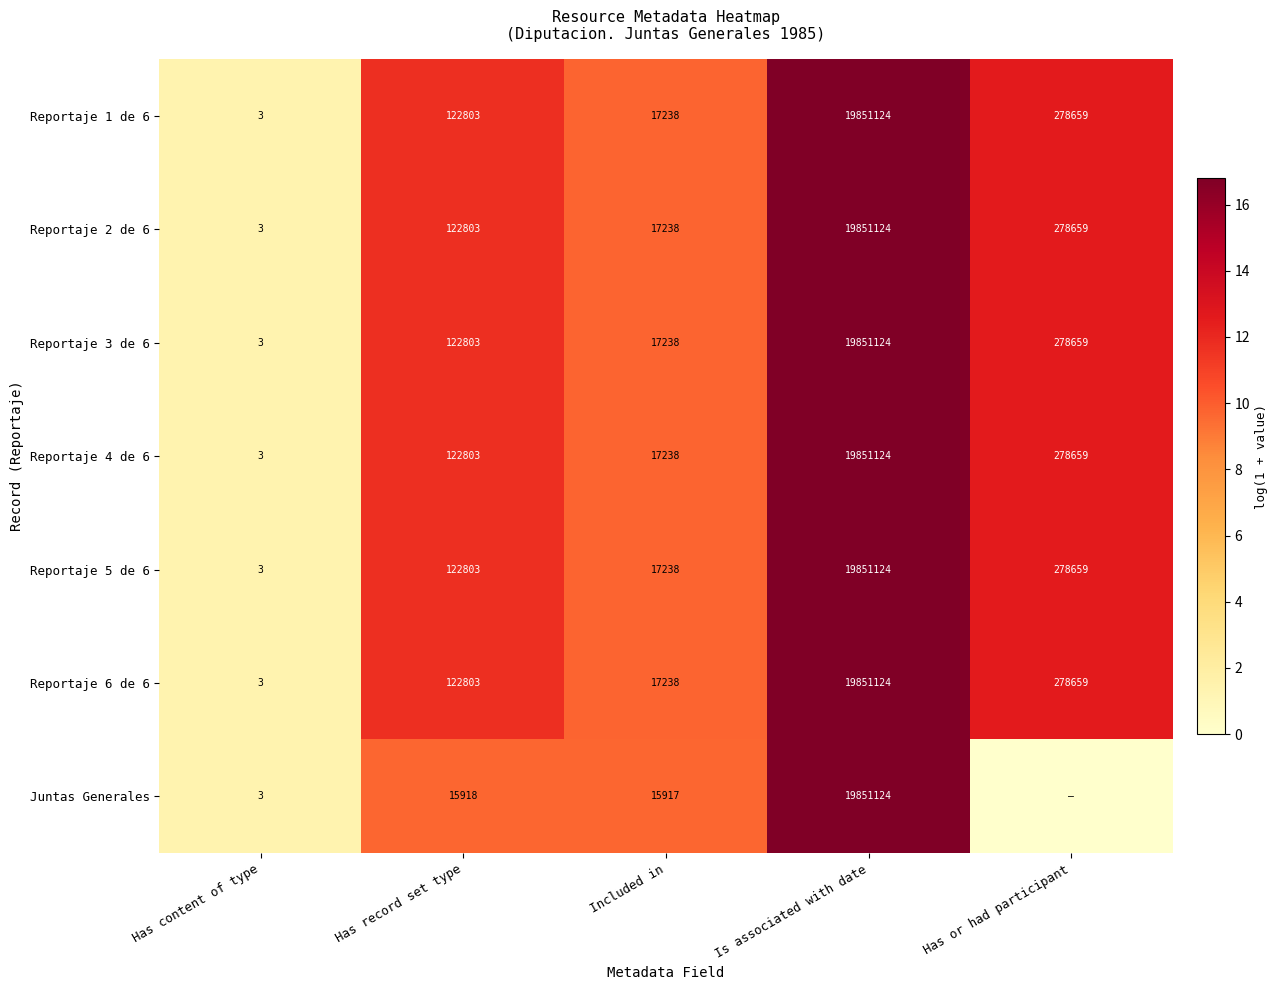

How many data points in Reportaje 1 de 6 are less than 122803?

2